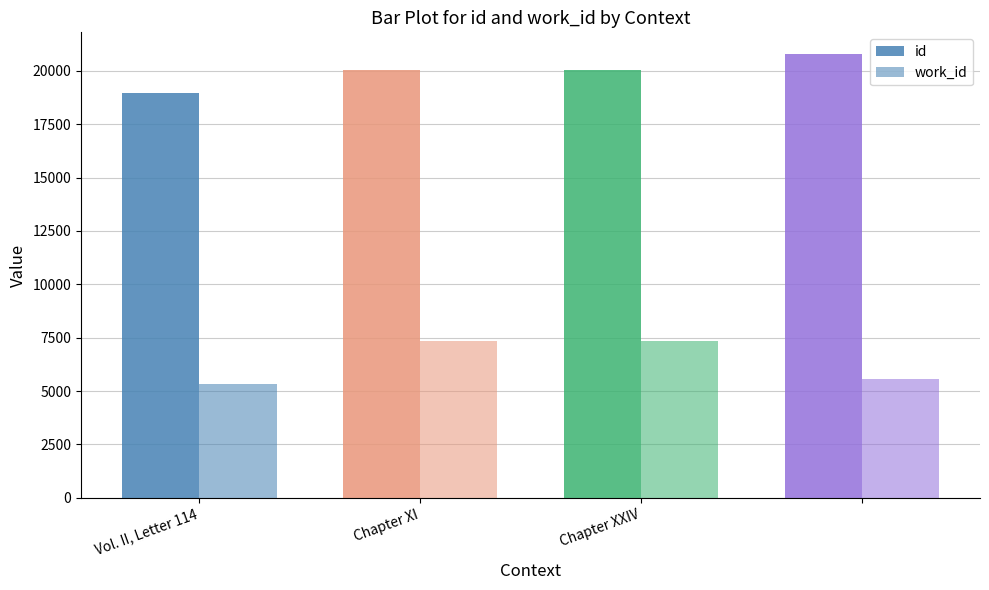

How many data points in work_id are less than 7365?

2